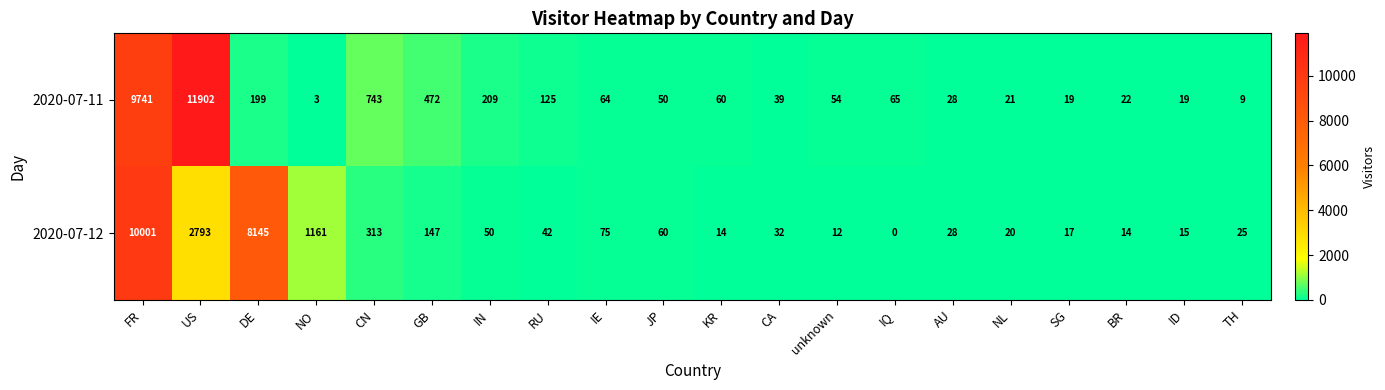

At which category is the sum across all series the highest?

FR